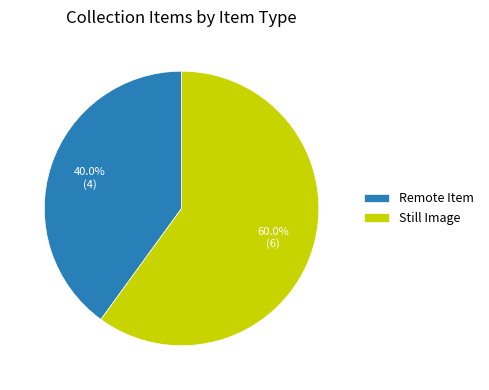

Between Still Image and Remote Item, which is larger?

Still Image